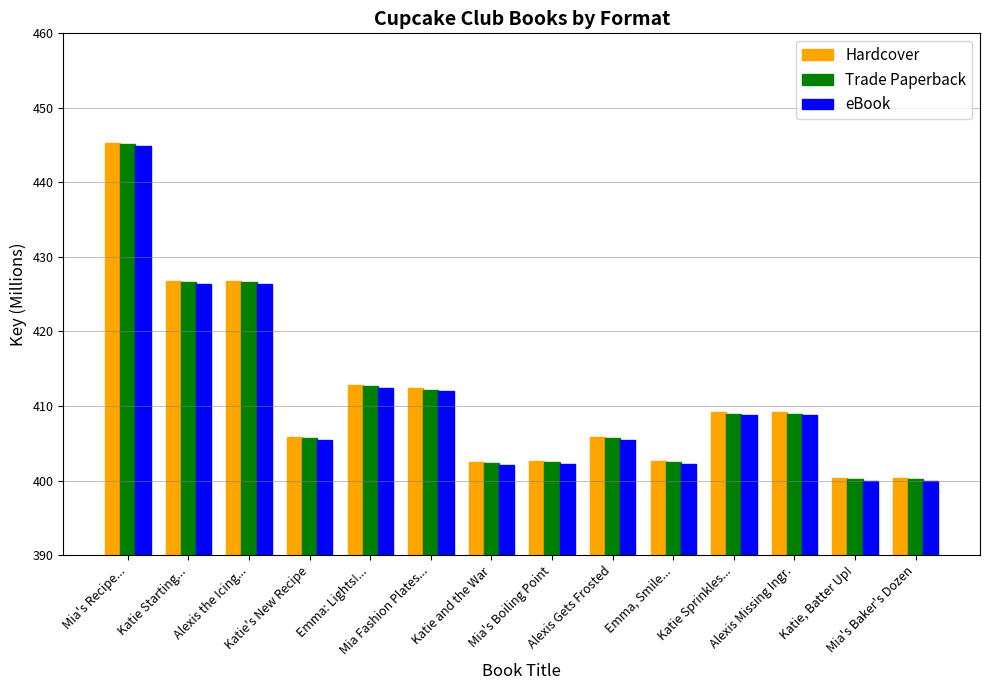

What is the minimum value for Trade Paperback?

400.1